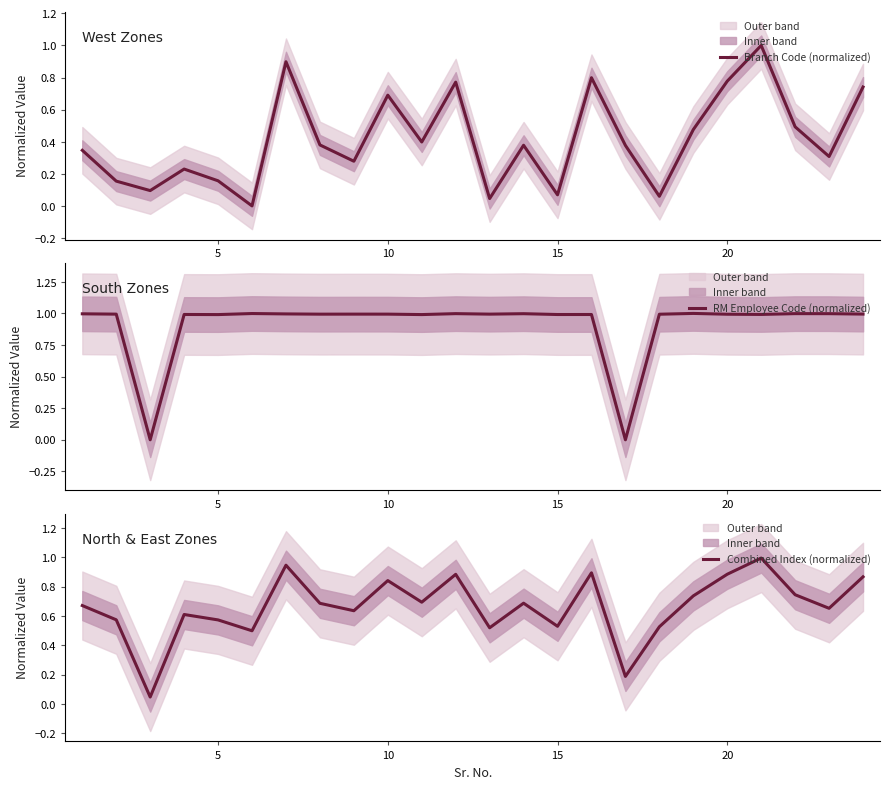

What is the value of the RM Employee Code (normalized) point at the 14th from the left?

1.0